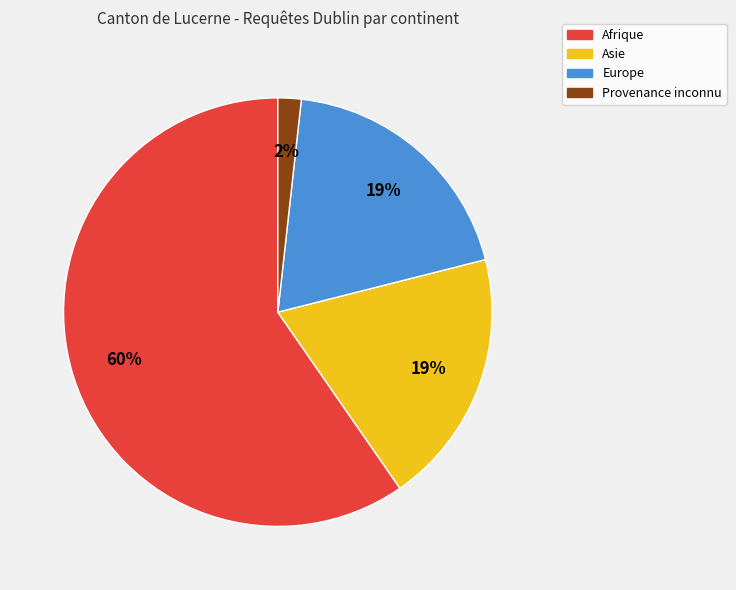

Combined, do Asie and Afrique account for over 50%?

Yes